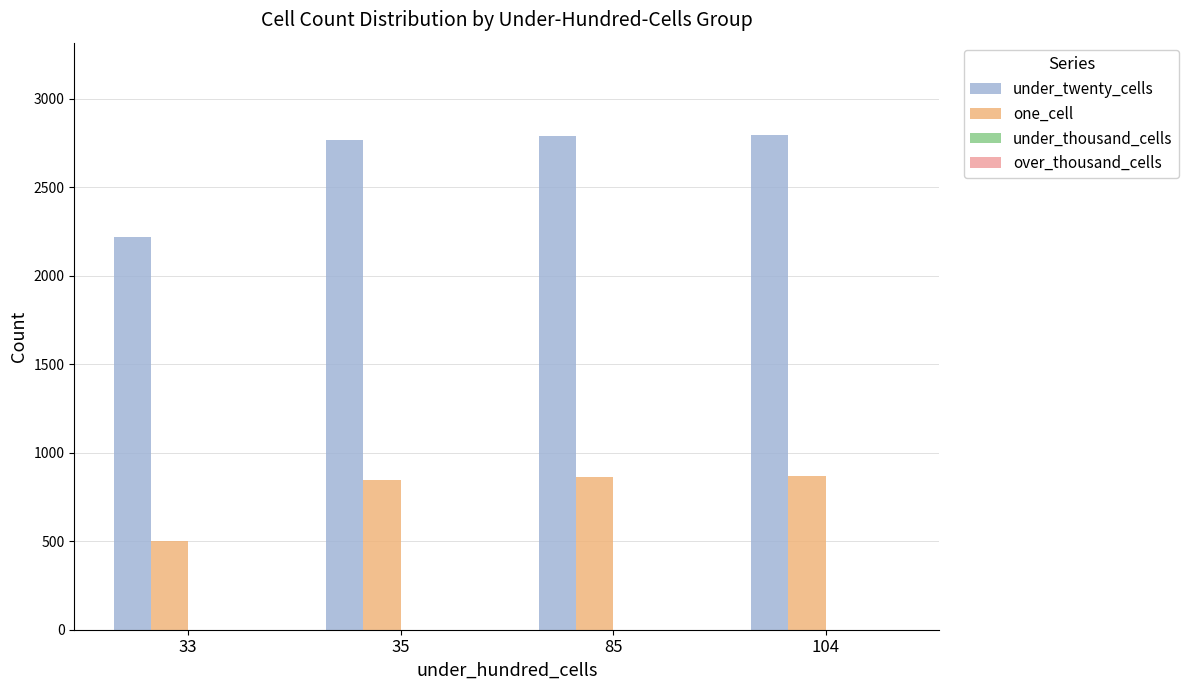

What is the spread (max minus min) of values at 35?

1917